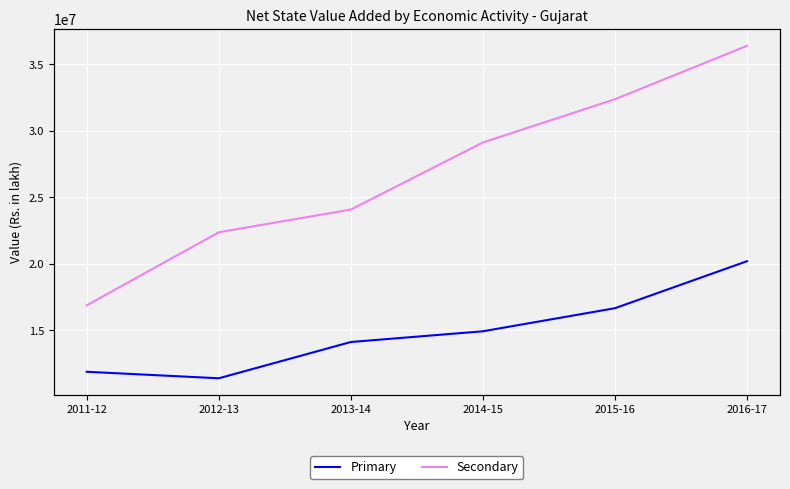

True or false: Primary and Secondary intersect in this chart.

False